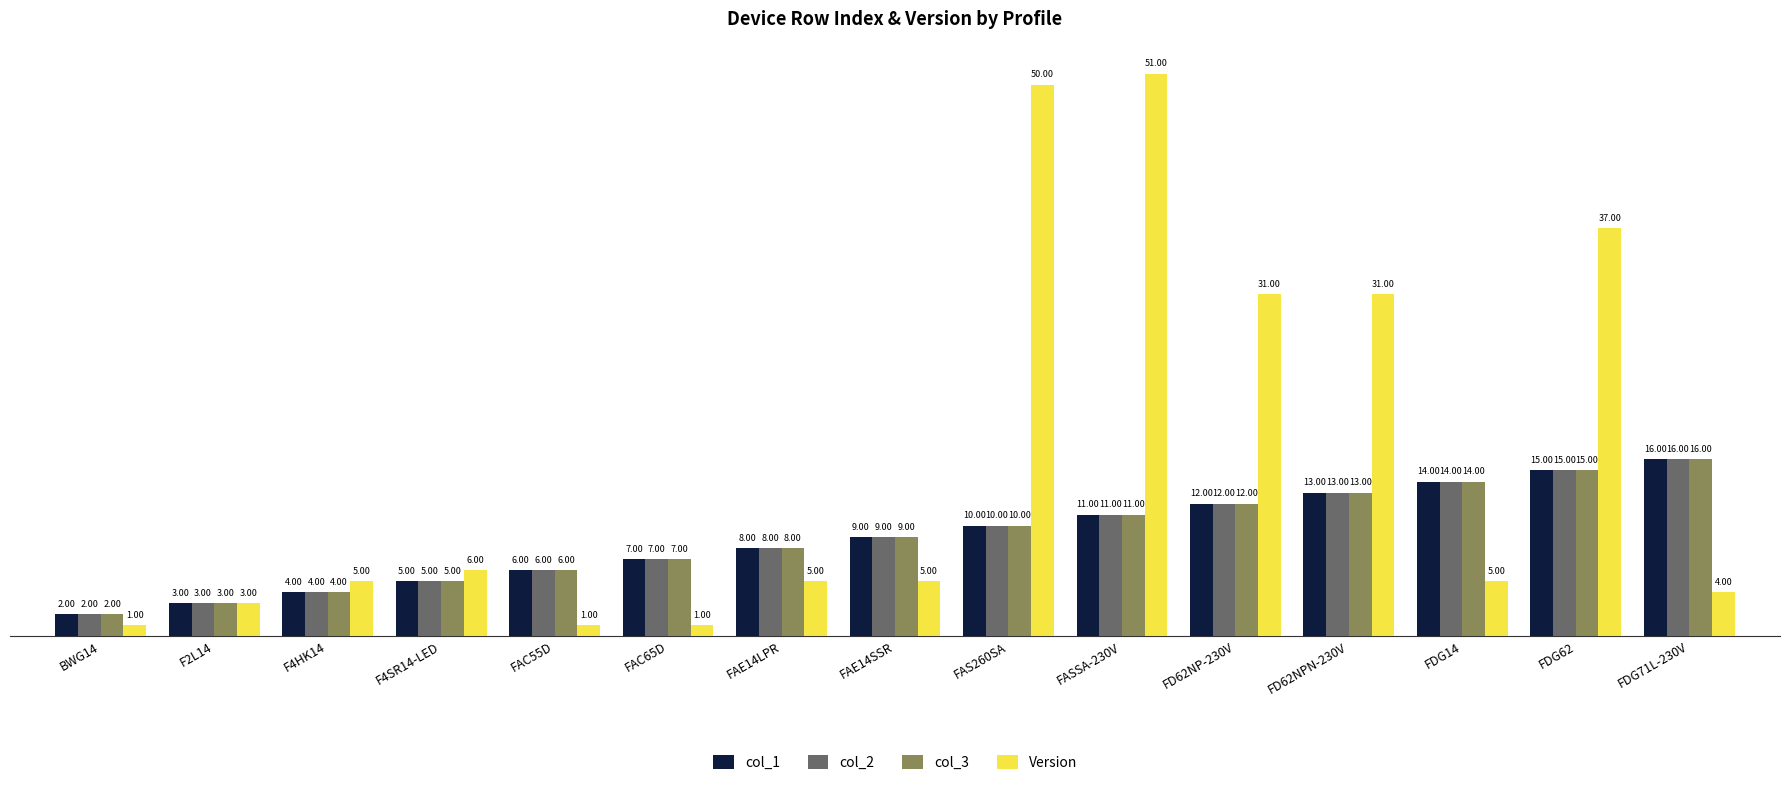

What is the sum of all col_3 values?

135